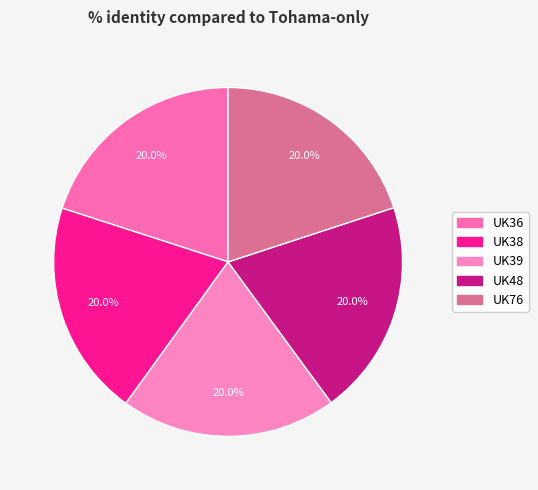

To the nearest percent, what is the combined percentage of UK36 and UK38?

40%